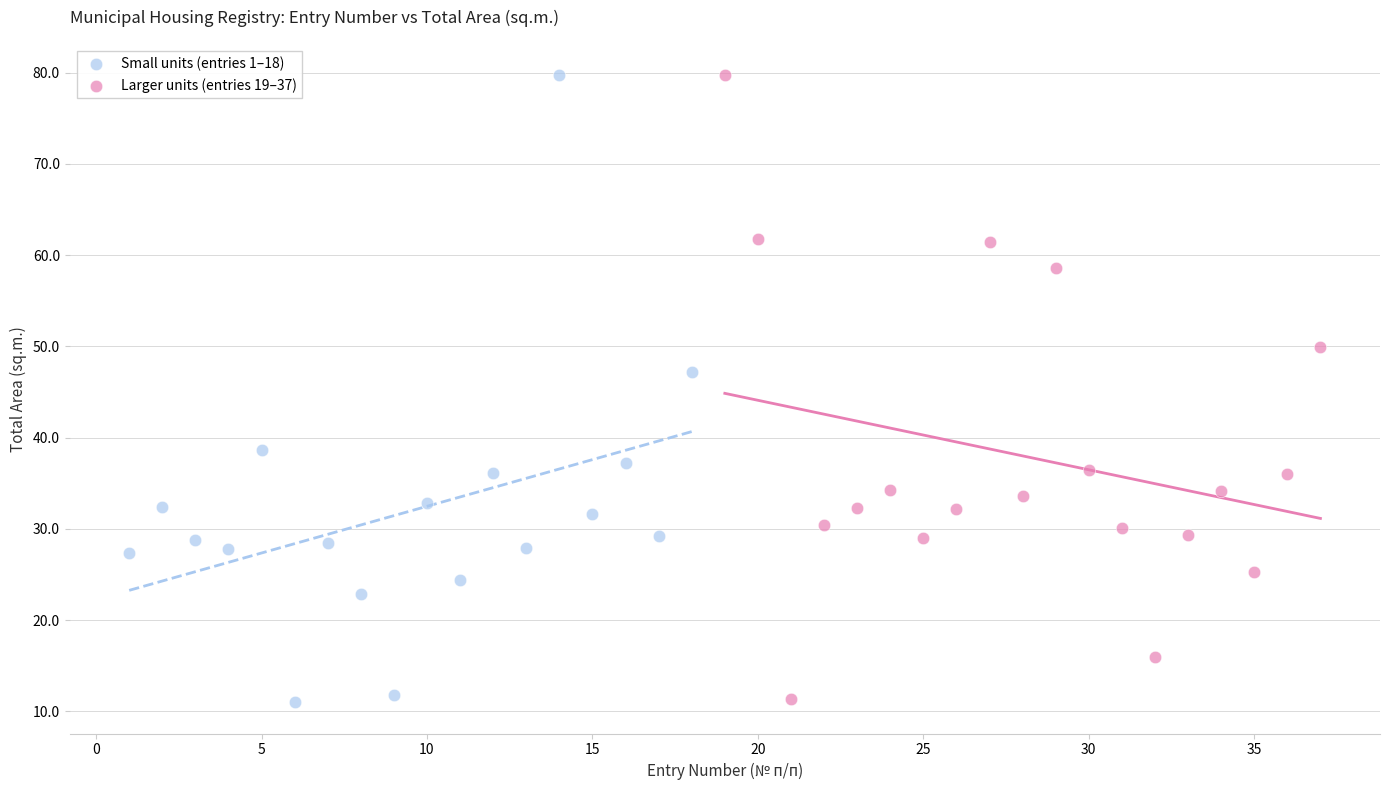

What are all the series names shown in the legend?

Small units (entries 1–18), Larger units (entries 19–37)